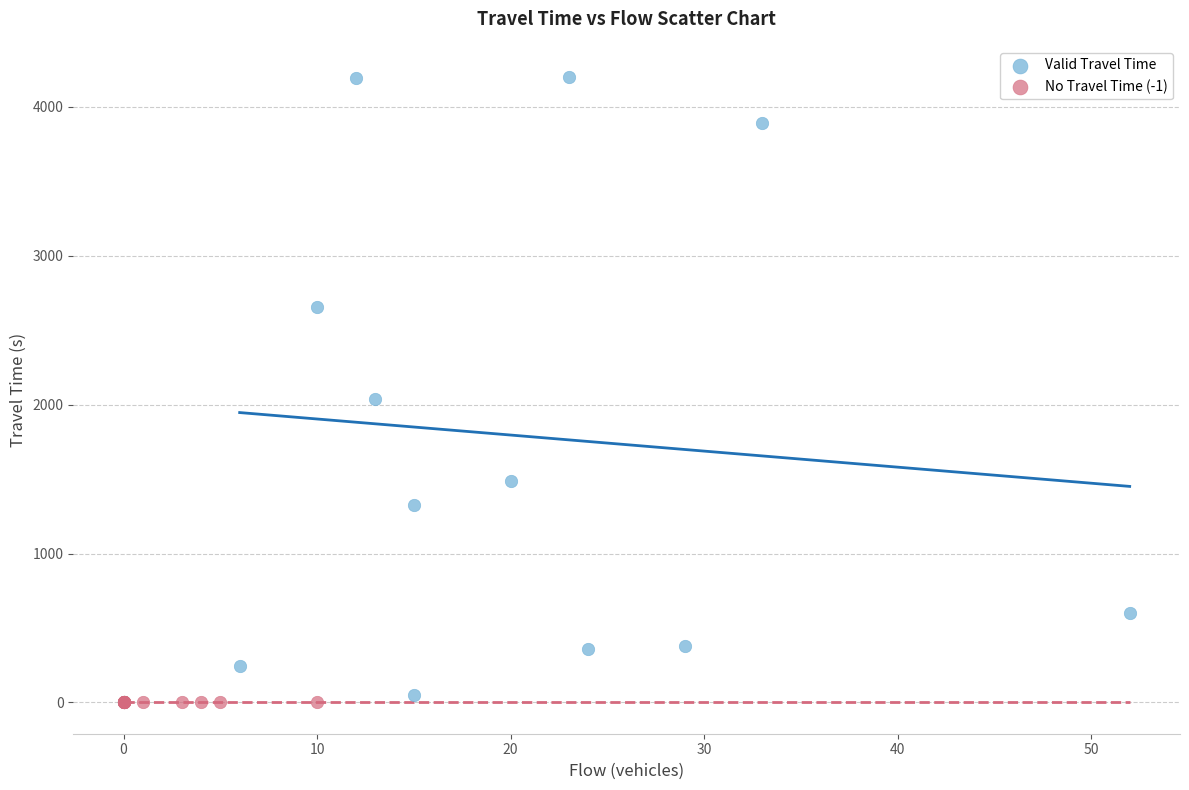

Which series contains the lowest Y value?

No Travel Time (-1)